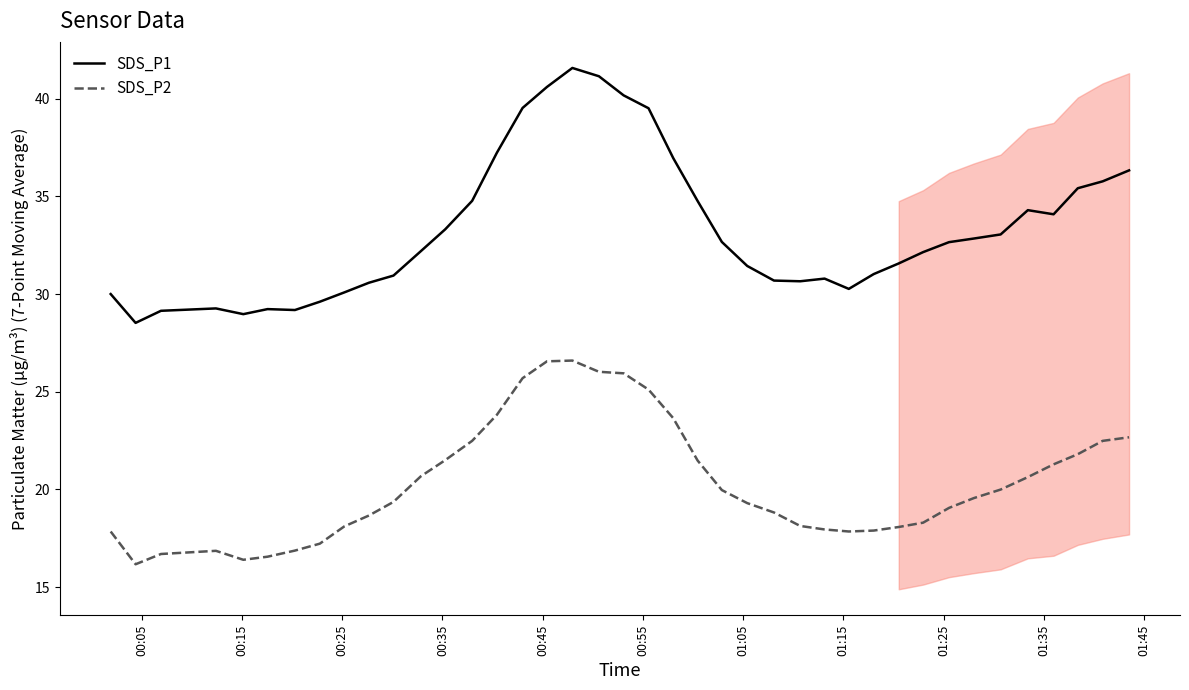

True or false: SDS_P2 and SDS_P1 cross at least once.

False